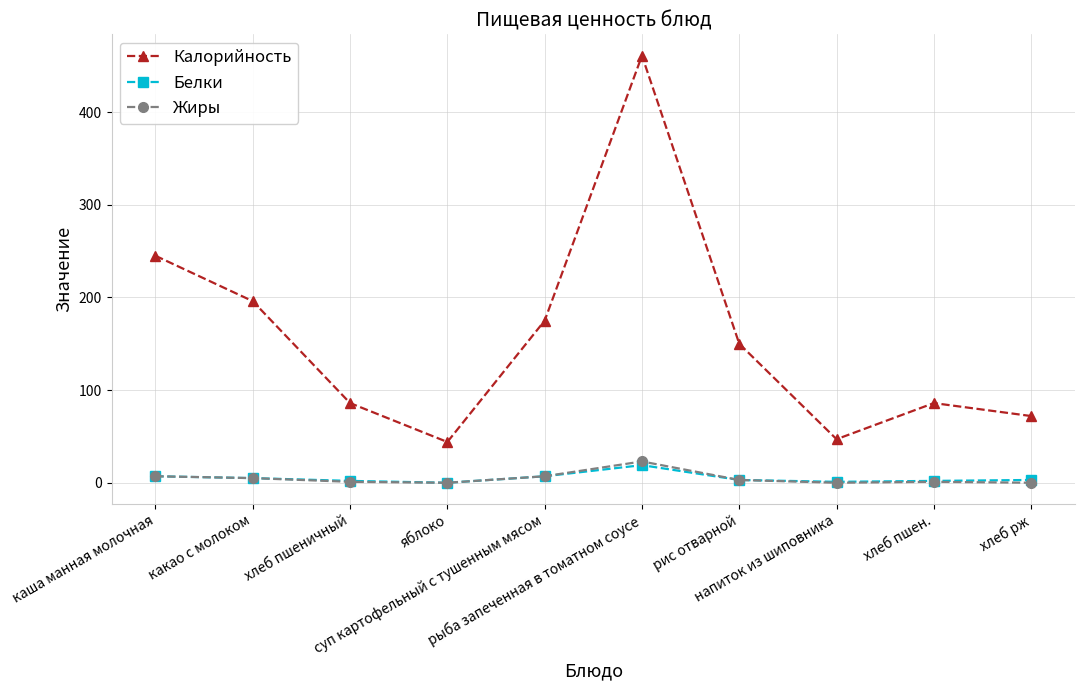

What are all the series names shown in the legend?

Калорийность, Белки, Жиры